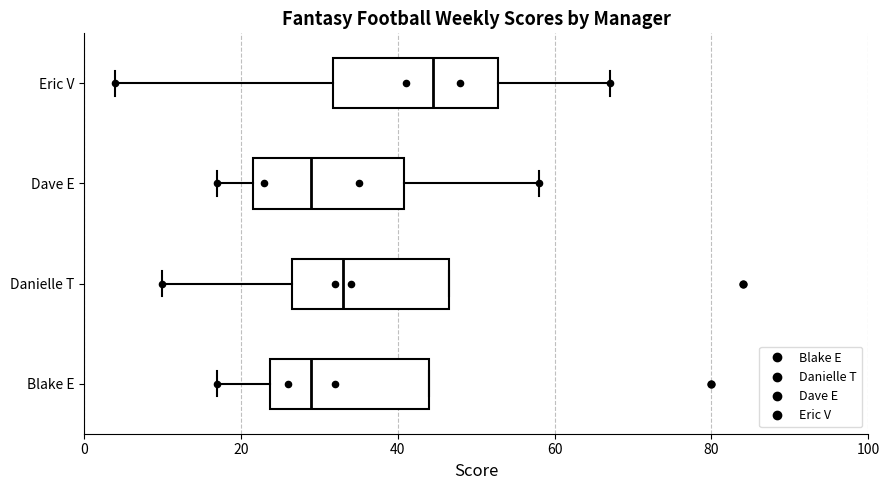

Where does the left whisker of the box for Dave E end on the x-axis? The values are not printed on the chart, so give them approximately, as read against the axis.

18